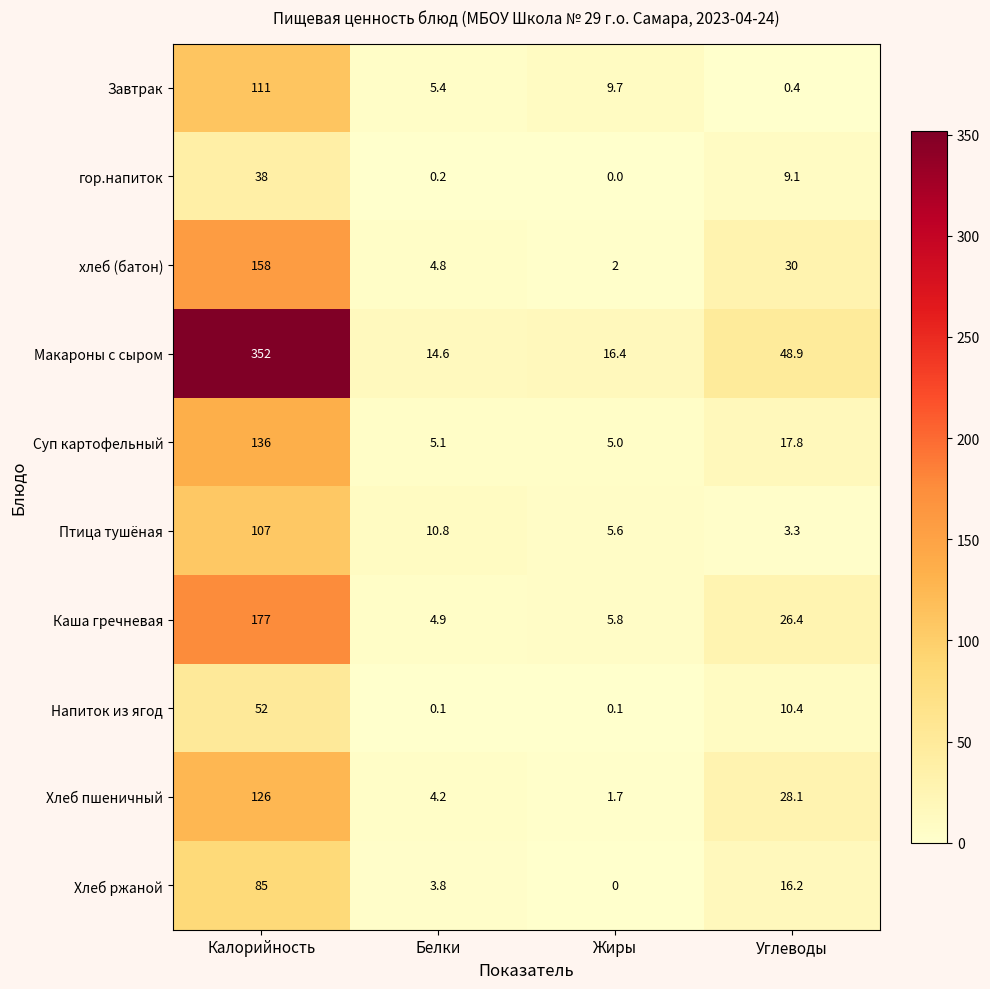

What is the average value of the гор.напиток series?

11.8